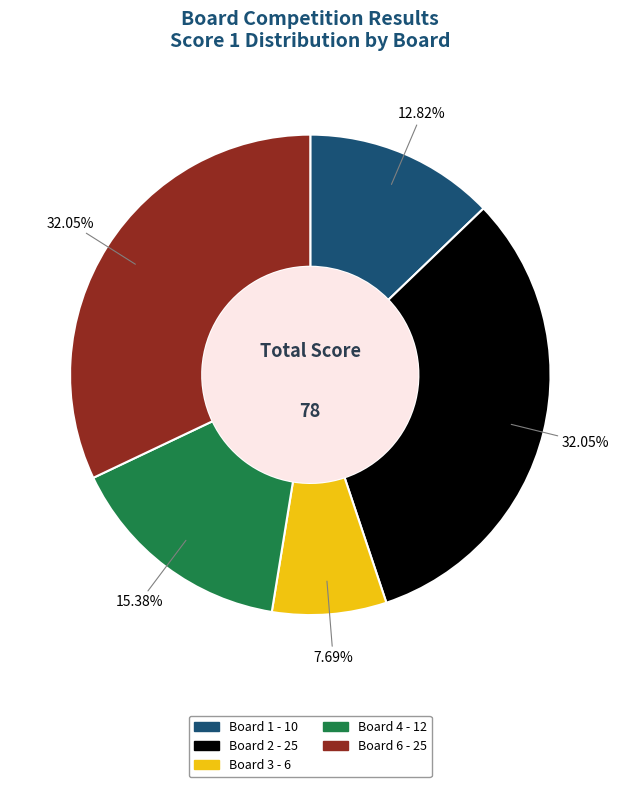

Does any single category account for the majority?

No